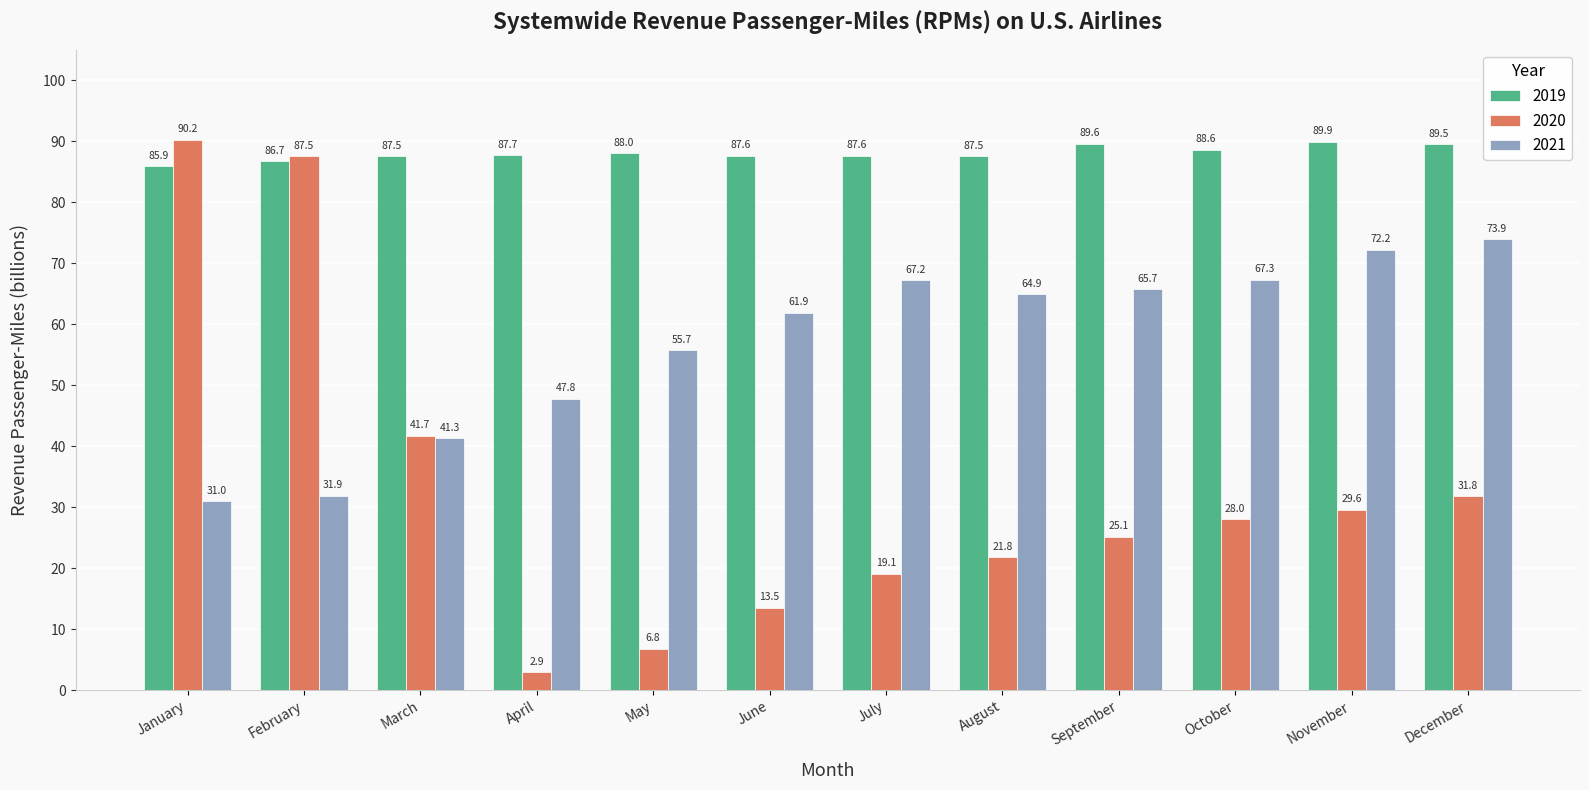

Which label corresponds to the largest value in the chart?

January